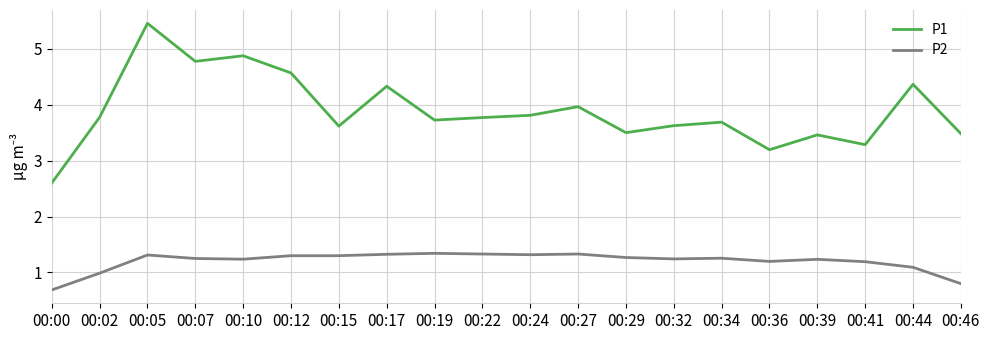

Is this an area chart (filled region under the line)?

No